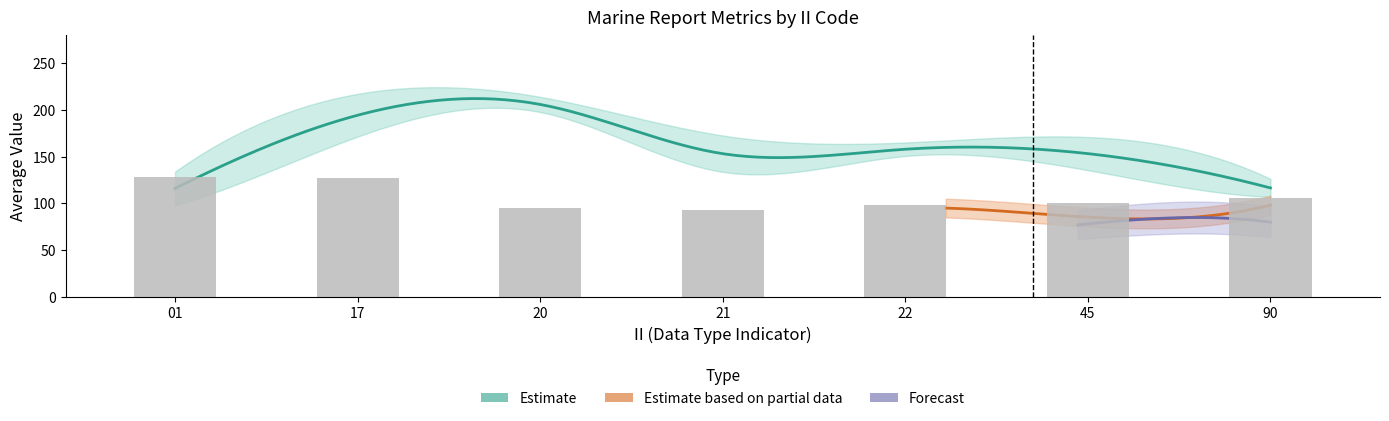

True or false: Avg GROUP_CNT has a value of 100.0 at 45.

True